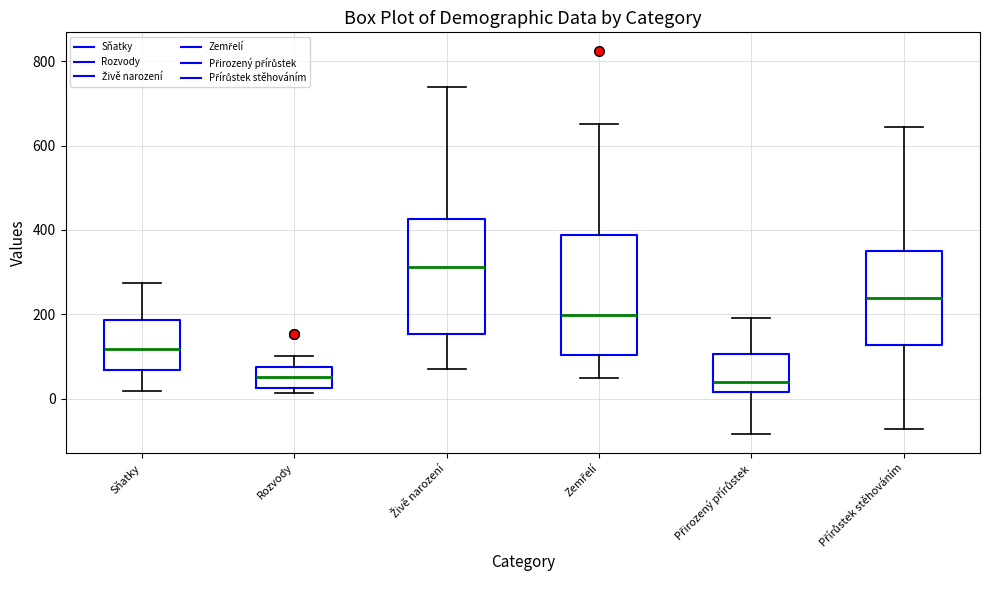

Reading left to right, read every box against the y-axis: the position of its median line, the range the box covers, and the ends of its whiskers. The values are not printed on the chart, so give them approximately, as read against the axis.

Sňatky: median 120, box 60 to 180, whiskers 20 to 280
Rozvody: median 60, box 20 to 80, whiskers 20 (just below the box's lower edge) to 100
Živě narození: median 320, box 160 to 420, whiskers 80 to 740
Zemřelí: median 200, box 100 to 380, whiskers 40 to 660
Přirozený přírůstek: median 40, box 20 to 100, whiskers -80 to 200
Přírůstek stěhováním: median 240, box 120 to 340, whiskers -80 to 640